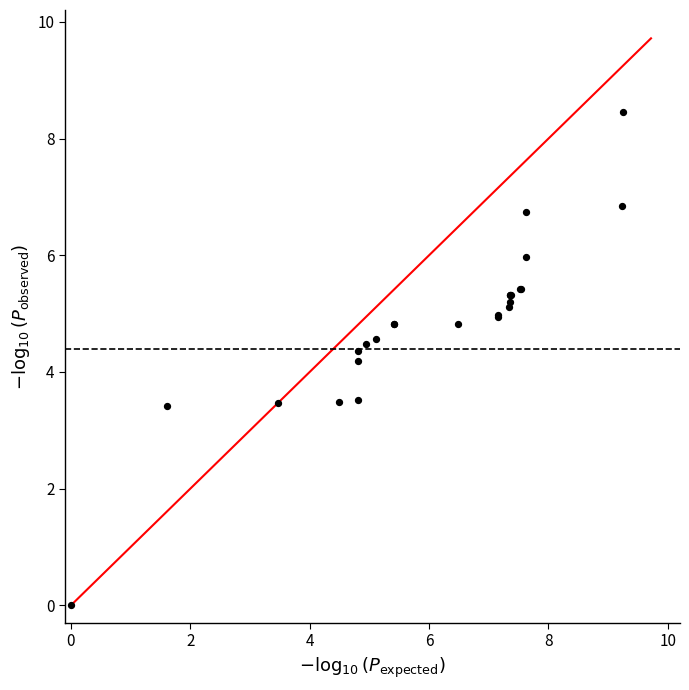

What Y value in the scatter plot is closest to 4?

4.2